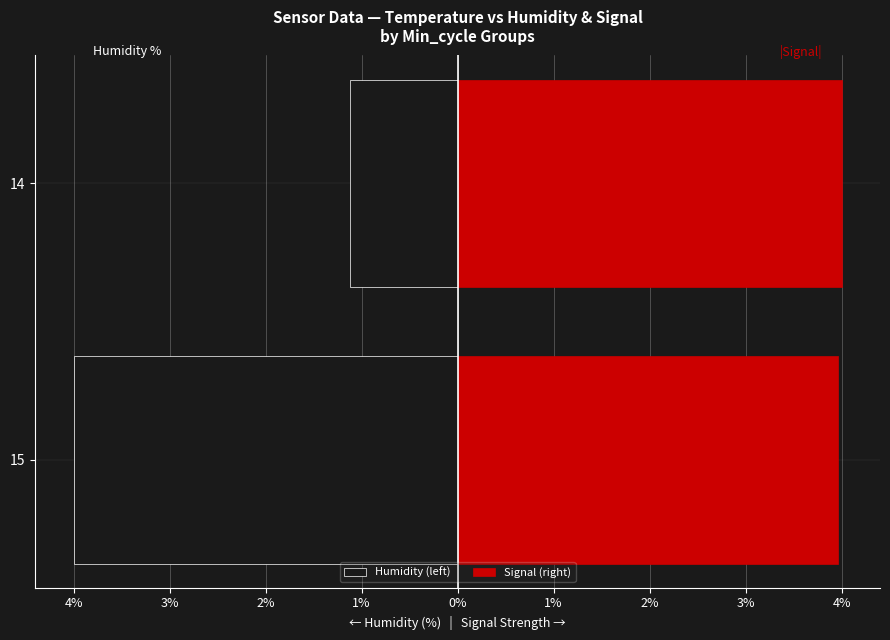

What is the highest value of the Humidity (left) series?

-1.1